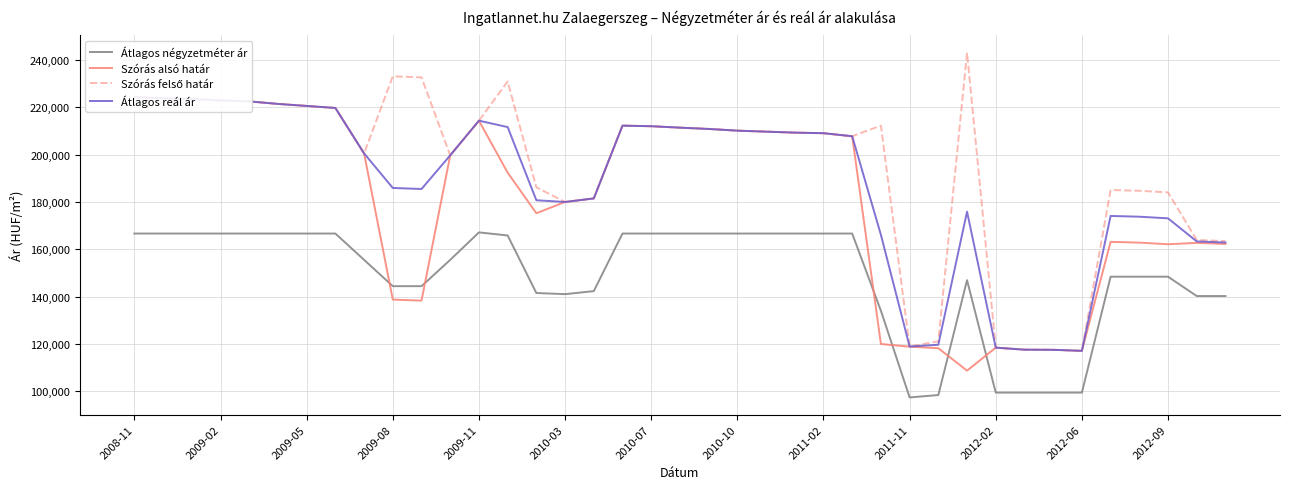

Which series changed the most between 17 and 34?

Szórás alsó határ